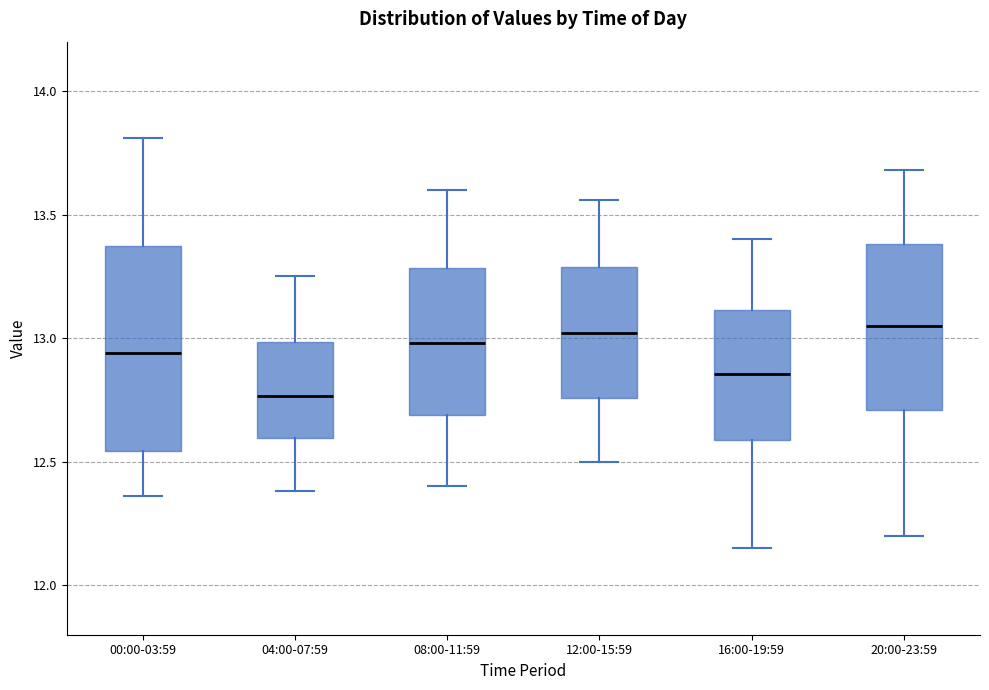

Reading left to right, read every box against the y-axis: the position of its median line, the range the box covers, and the ends of its whiskers. The values are not printed on the chart, so give them approximately, as read against the axis.

00:00-03:59: median 12.95, box 12.55 to 13.40, whiskers 12.35 to 13.80
04:00-07:59: median 12.75, box 12.60 to 13.00, whiskers 12.40 to 13.25
08:00-11:59: median 13.00, box 12.70 to 13.30, whiskers 12.40 to 13.60
12:00-15:59: median 13.00, box 12.75 to 13.30, whiskers 12.50 to 13.55
16:00-19:59: median 12.85, box 12.60 to 13.10, whiskers 12.15 to 13.40
20:00-23:59: median 13.05, box 12.70 to 13.40, whiskers 12.20 to 13.70